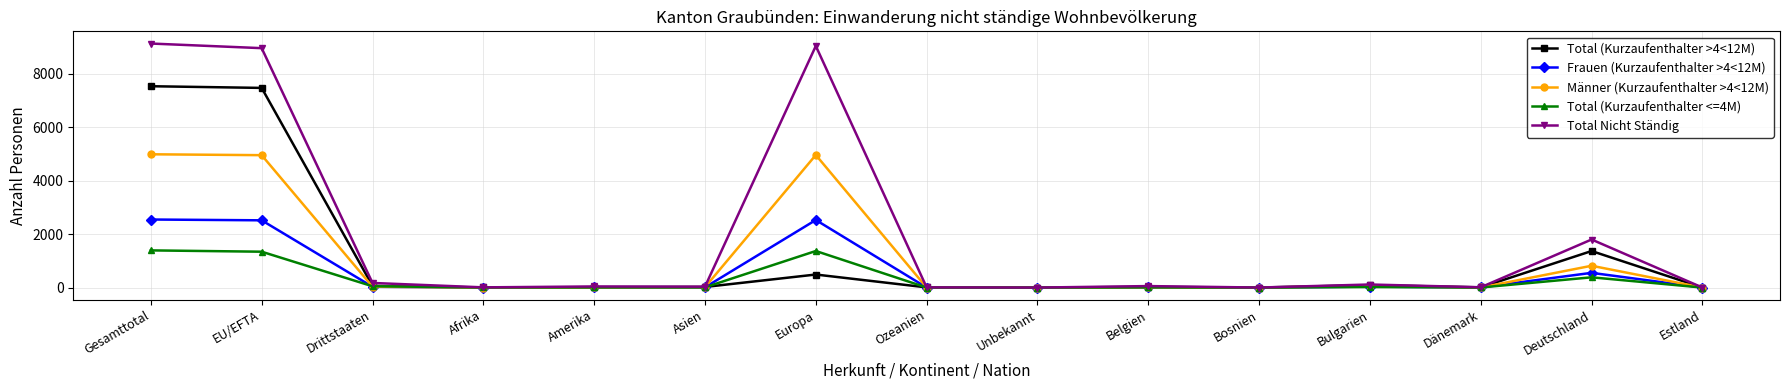

The value of Männer (Kurzaufenthalter >4<12M) at Gesamttotal is 4986. True or false?

True